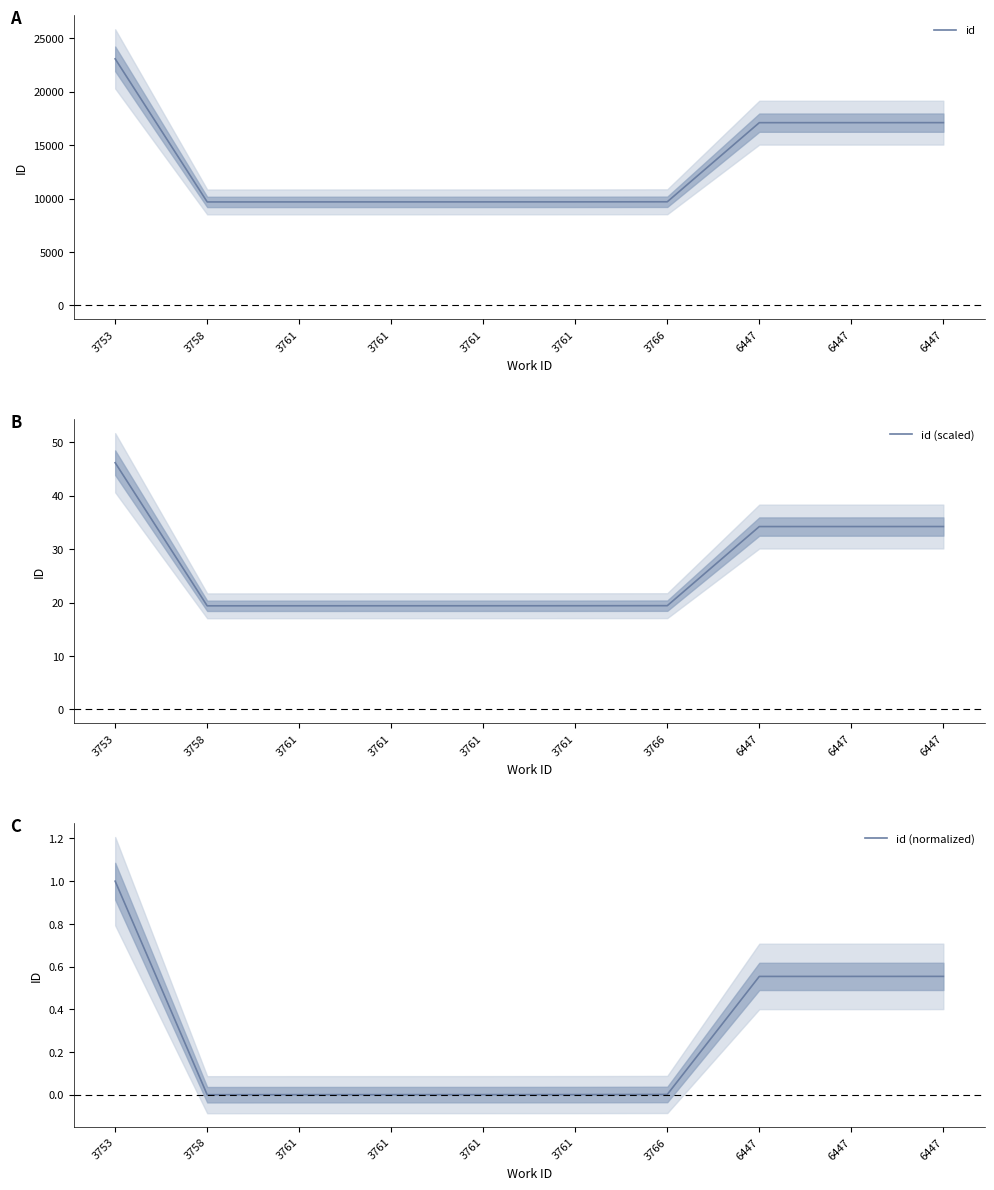

At which category is the sum across all series the highest?

3753